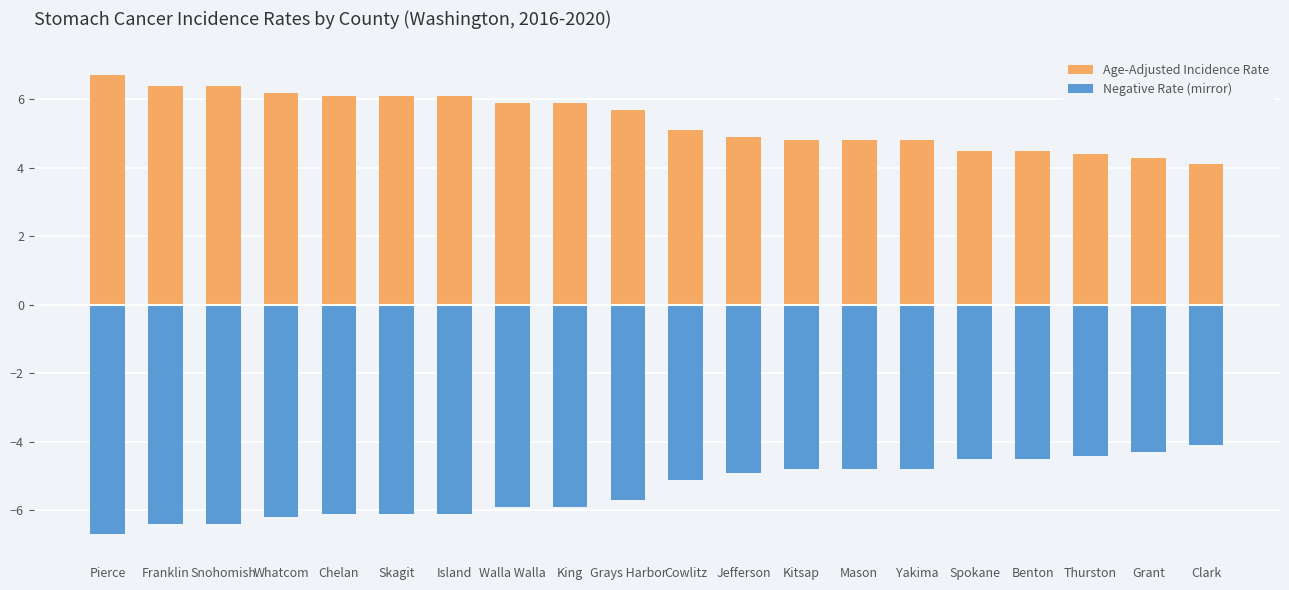

How many bars are there in each group?

2